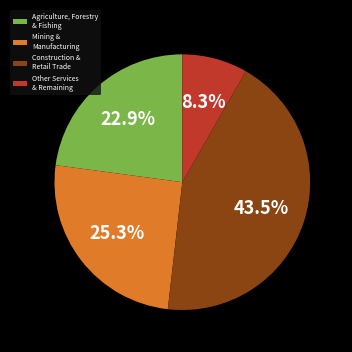

Combined, do Mining & Manufacturing and Construction & Retail Trade account for over 50%?

Yes